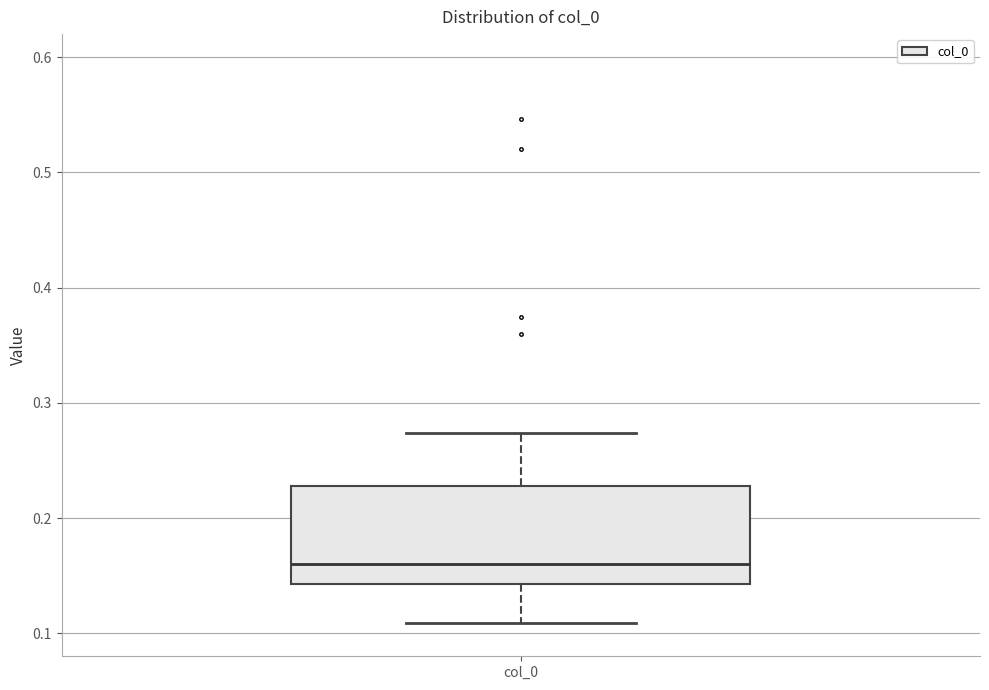

Read this box plot against the y-axis: the position of the median line, the range covered by the box, and the ends of both whiskers. The values are not printed on the chart, so give them approximately, as read against the axis.

median 0.16, box 0.14 to 0.23, whiskers 0.11 to 0.27